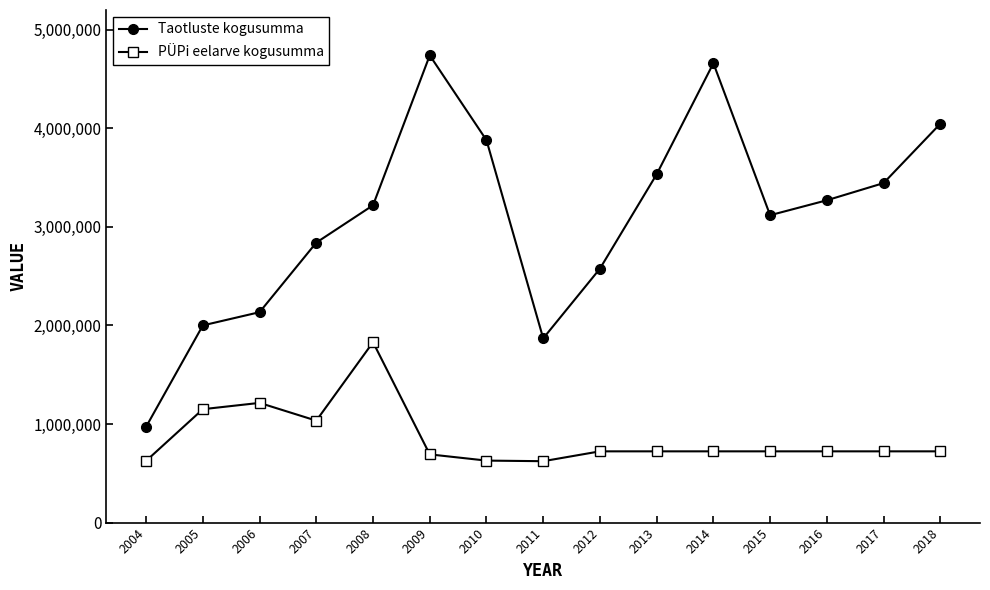

The Taotluste kogusumma series shows 4023214 at 2007. True or false?

False